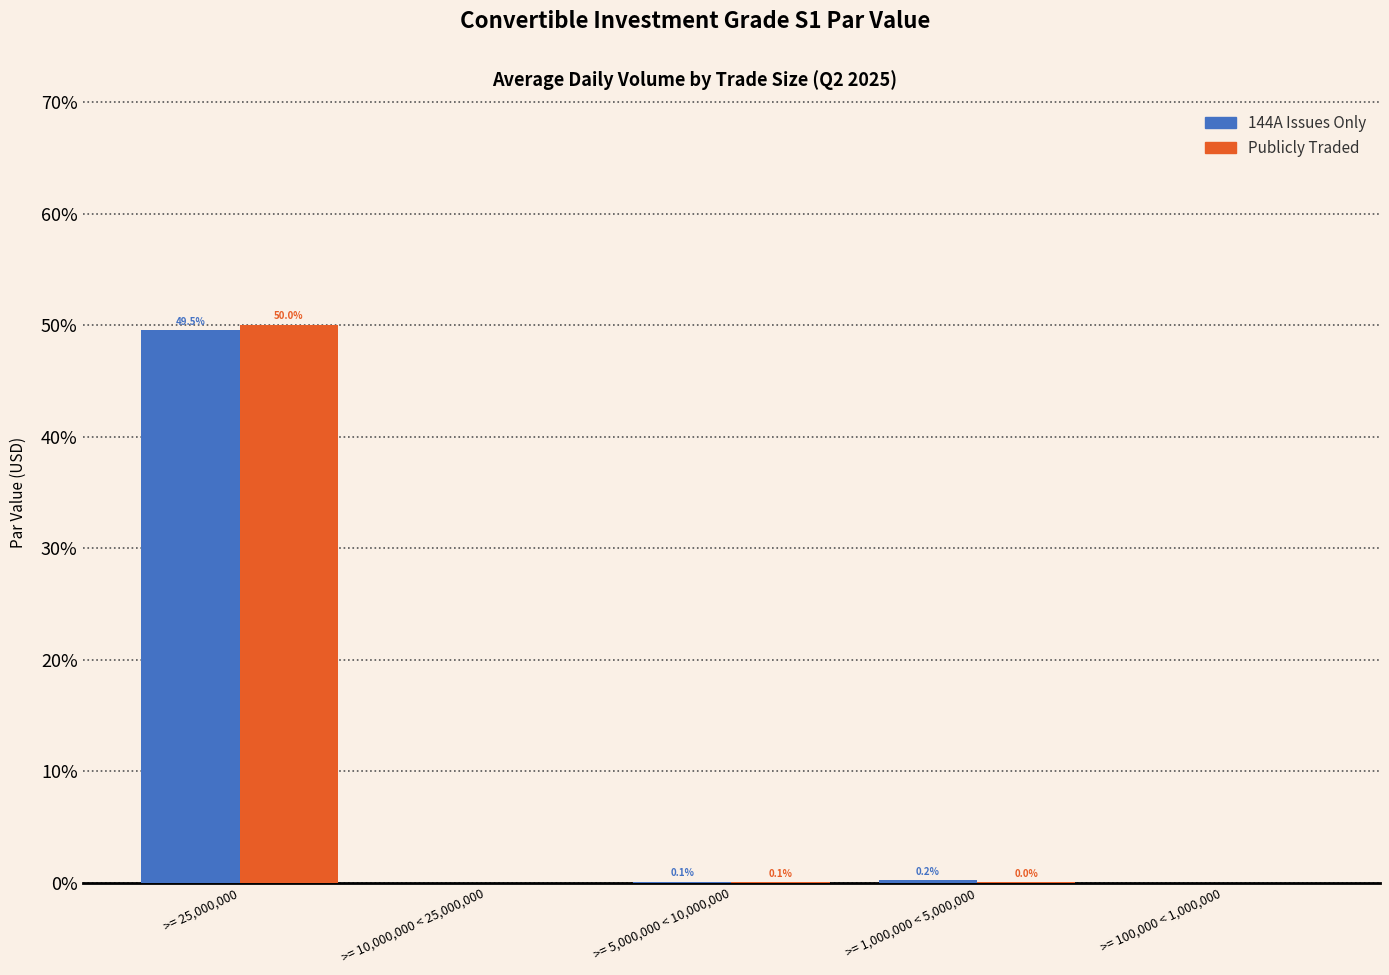

Is it true that Publicly Traded equals 0.0 at >= 100,000 < 1,000,000?

True